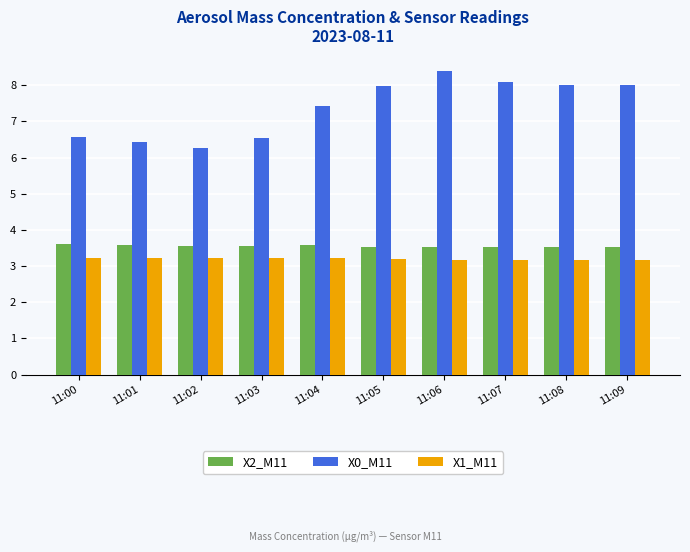

The value of X0_M11 at 11:04 is 7.4. True or false?

True